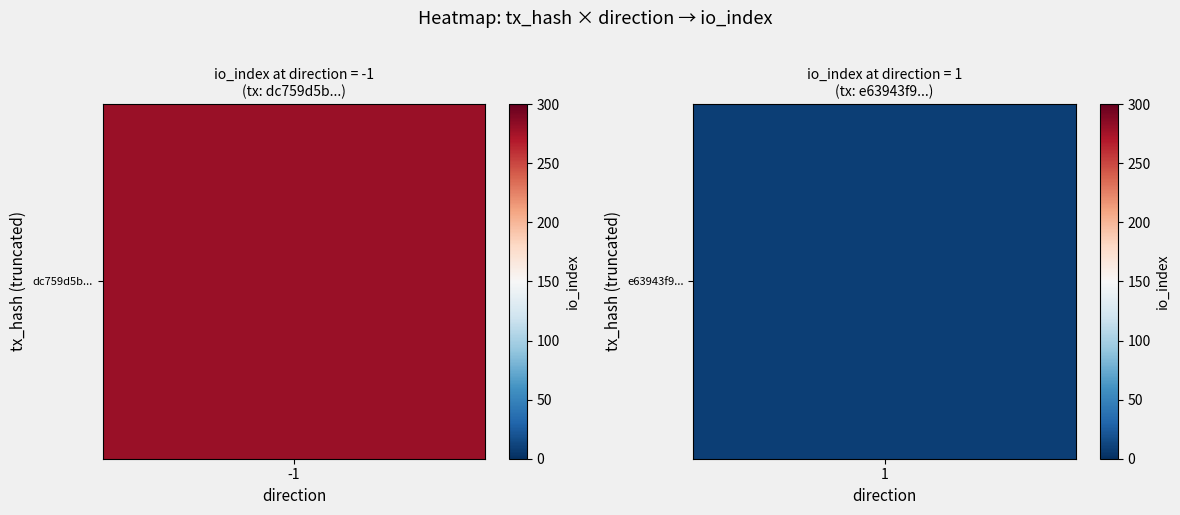

Which series has the largest total across all categories?

dc759d5b96c0618b85466eeda2361ddf825c72b